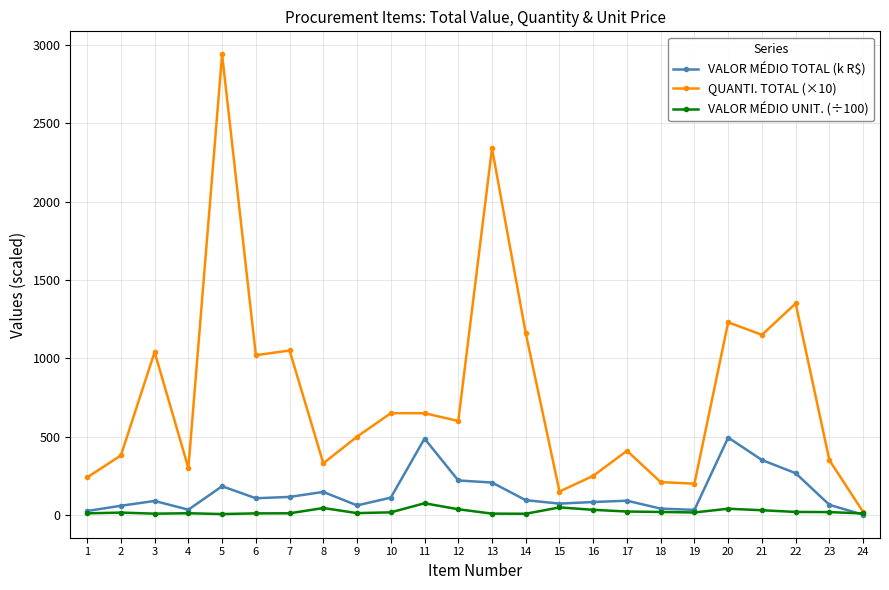

At which label does VALOR MÉDIO TOTAL (k R$) first exceed 94?

5